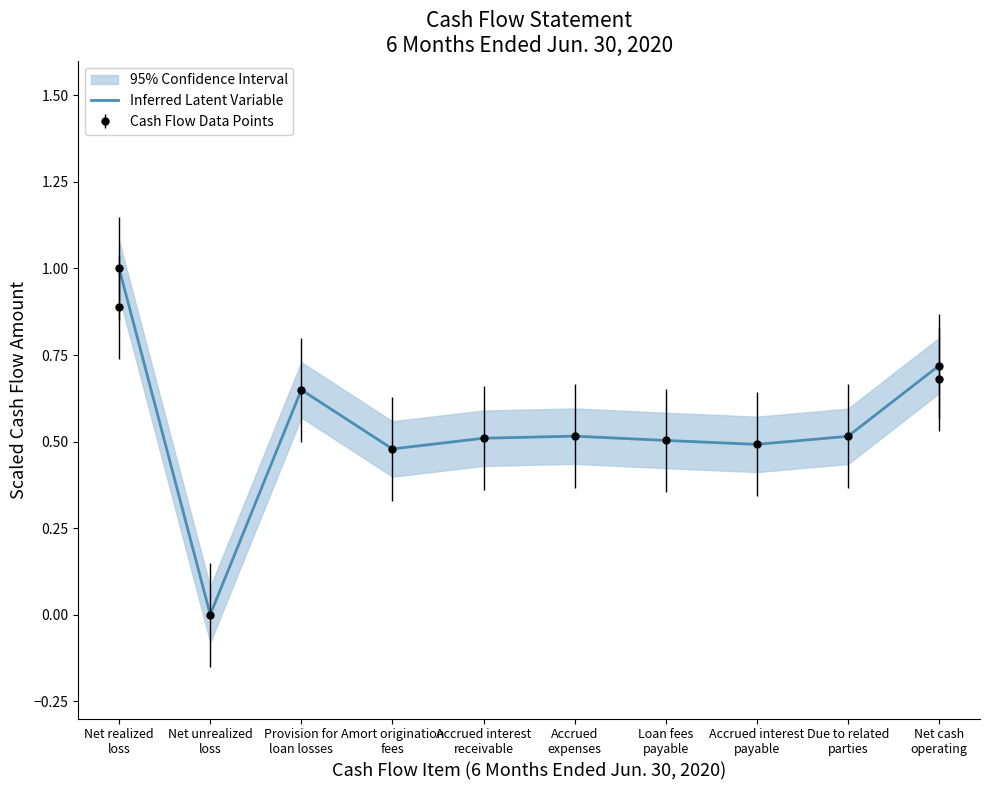

What is the change in value from Net realized
loss to Amort origination
fees?

-0.5